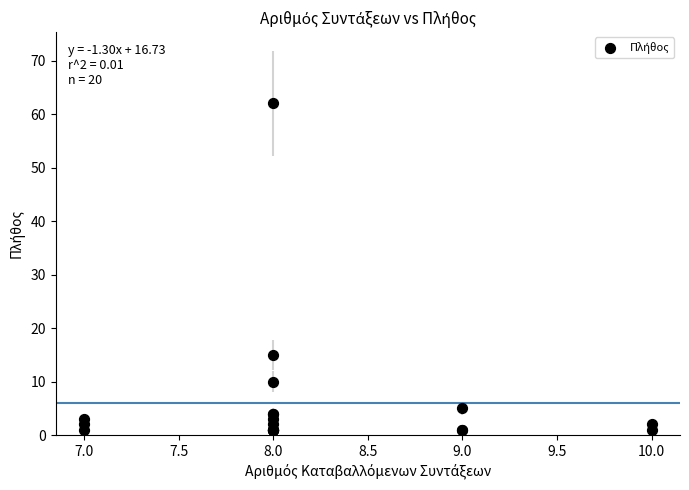

What Y value in the scatter plot is closest to 31?

15